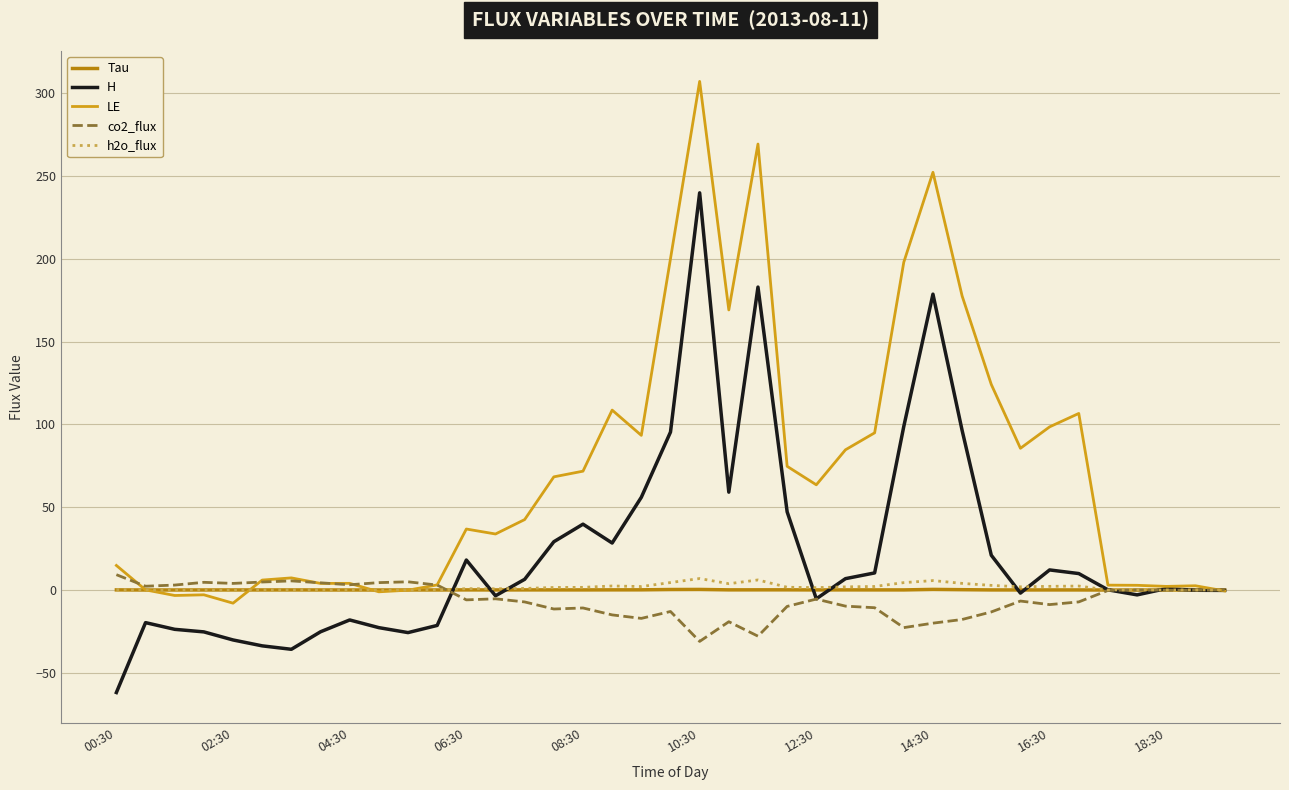

Which series has the largest total across all categories?

LE